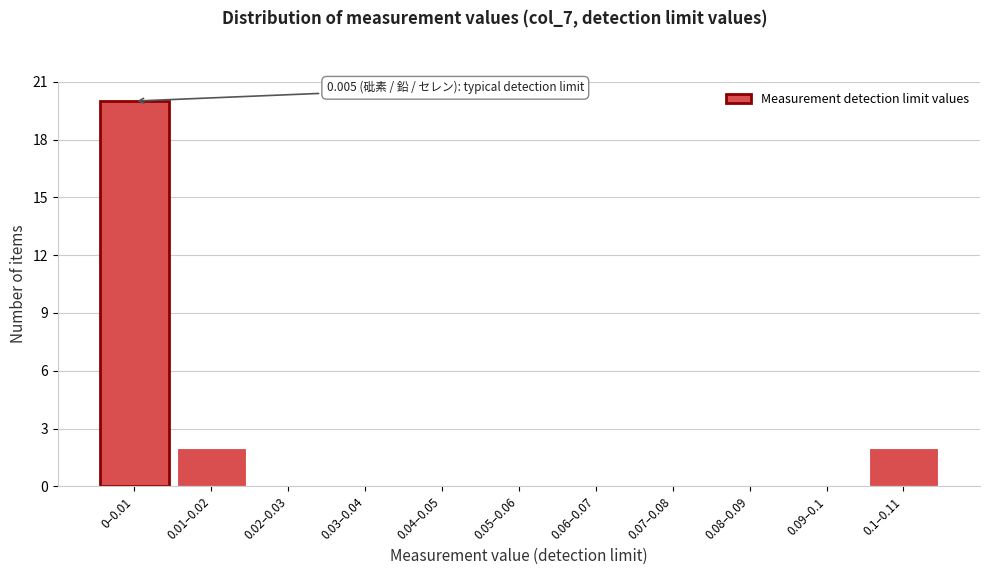

Reading right to left, transcribe all the data shown in this chart.

0.1–0.11=2	0.09–0.1=0	0.08–0.09=0	0.07–0.08=0	0.06–0.07=0	0.05–0.06=0	0.04–0.05=0	0.03–0.04=0	0.02–0.03=0	0.01–0.02=2	0–0.01=20